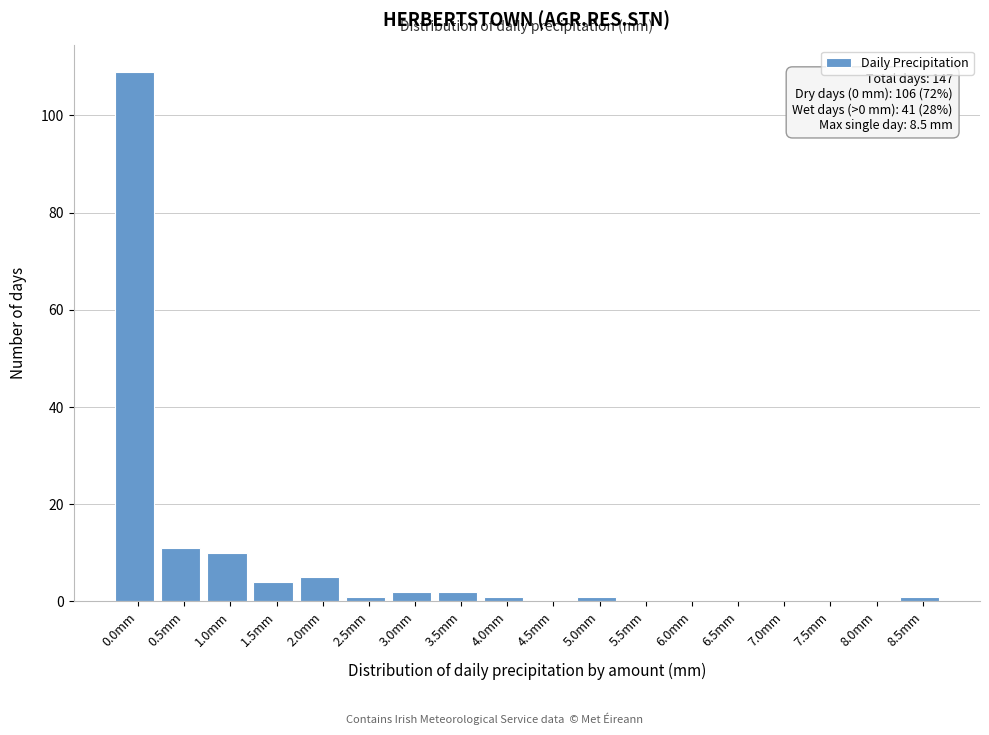

Reading left to right, extract all data points from this chart.

0.0mm=109	0.5mm=11	1.0mm=10	1.5mm=4	2.0mm=5	2.5mm=1	3.0mm=2	3.5mm=2	4.0mm=1	4.5mm=0	5.0mm=1	5.5mm=0	6.0mm=0	6.5mm=0	7.0mm=0	7.5mm=0	8.0mm=0	8.5mm=1